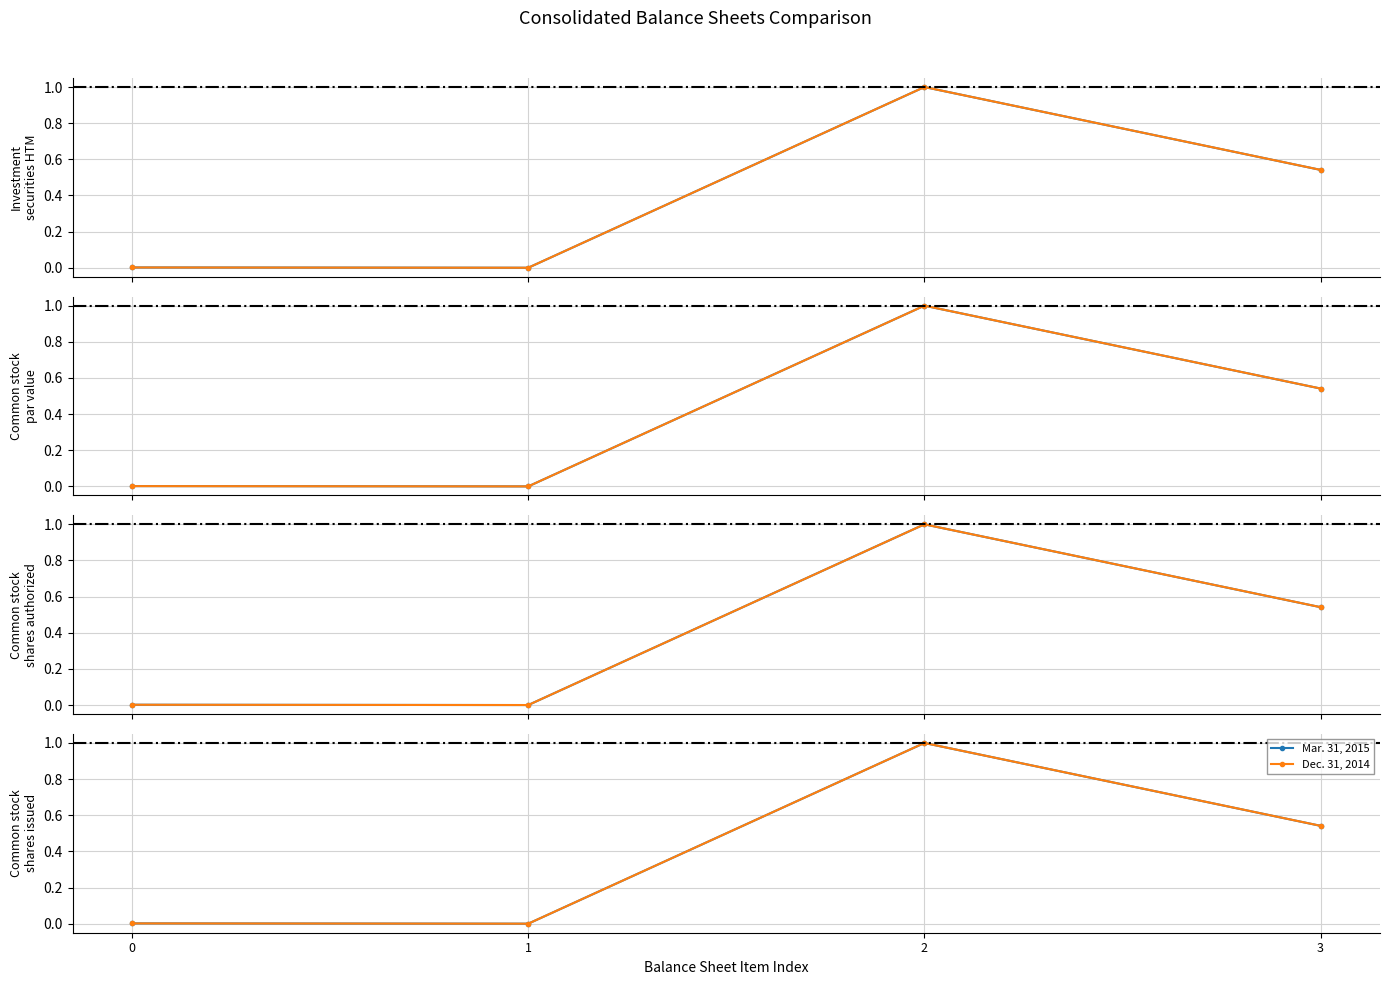

Where is the first local minimum for Dec. 31, 2014?

1